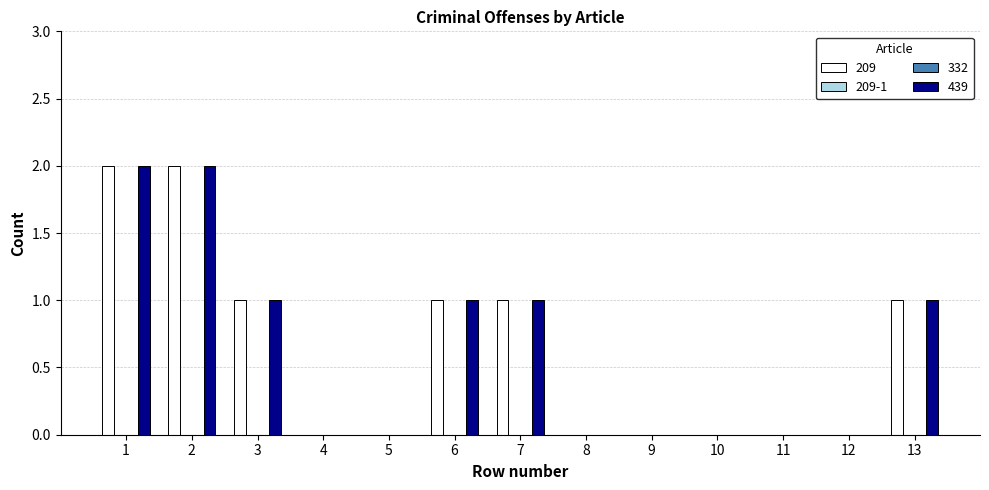

What is the difference between the maximum and minimum values in the 439 series?

2